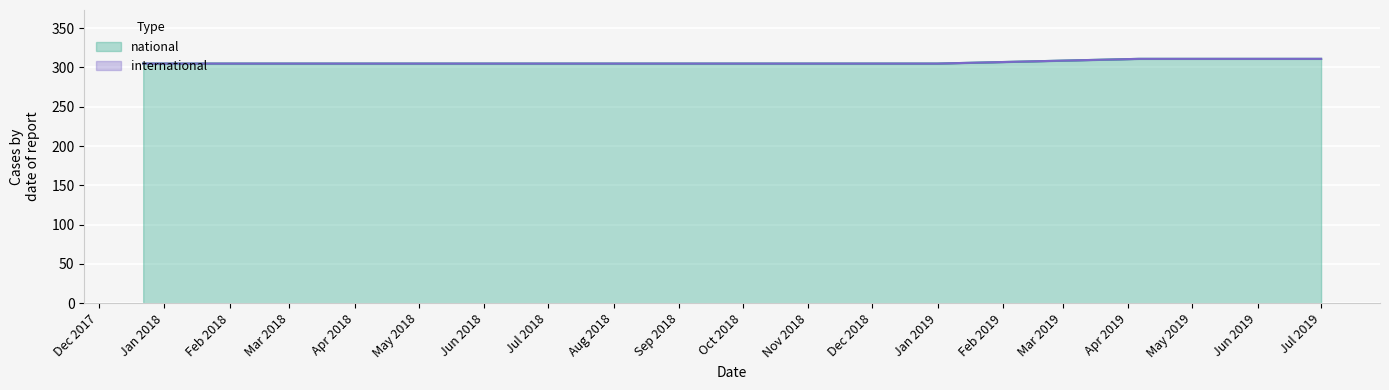

Is it true that the value at 2019-04-06 is 432?

False